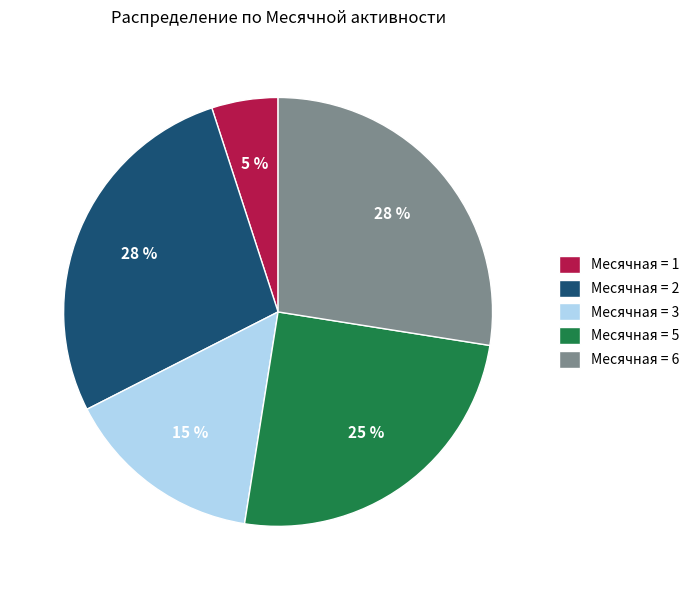

Approximately how many times larger is the value at Месячная = 6 compared to Месячная = 5?

1.1